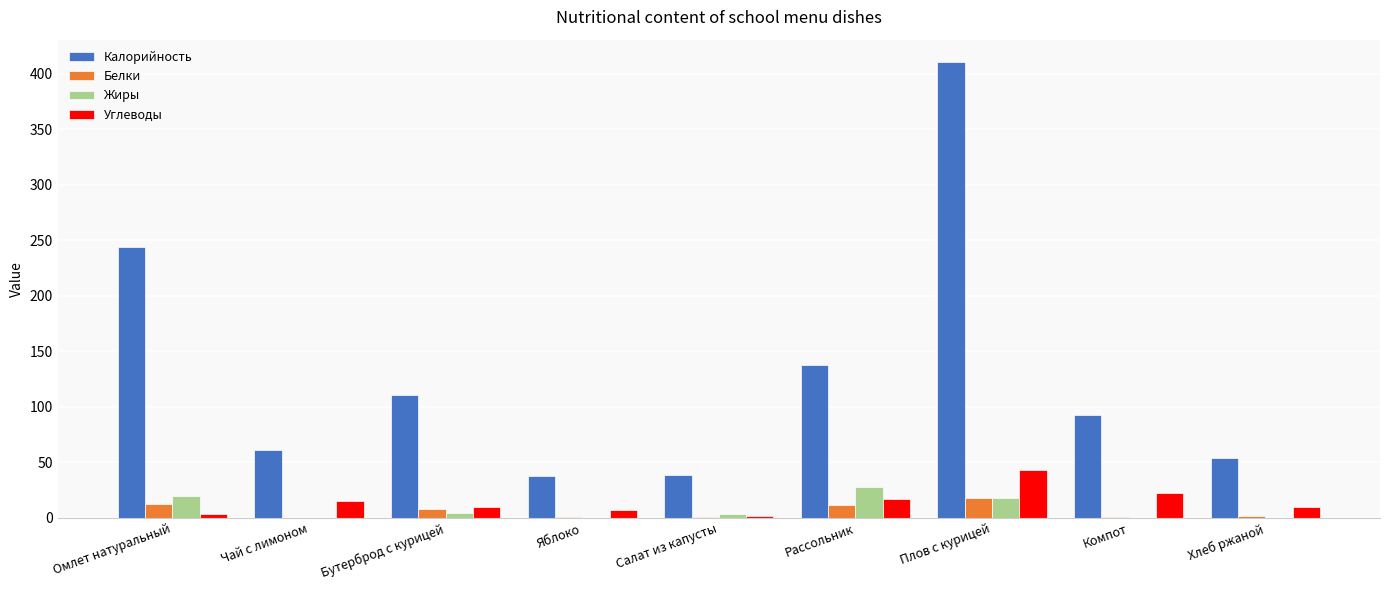

Is it true that Калорийность equals 39.0 at Салат из капусты?

True